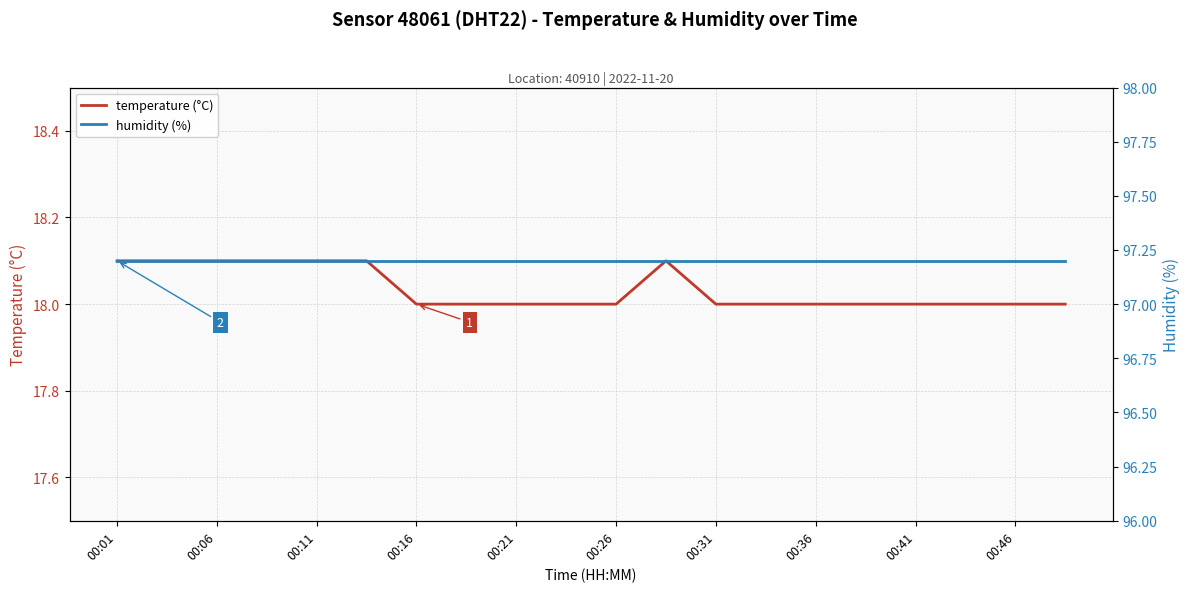

Which series has the widest spread of values?

temperature (°C)